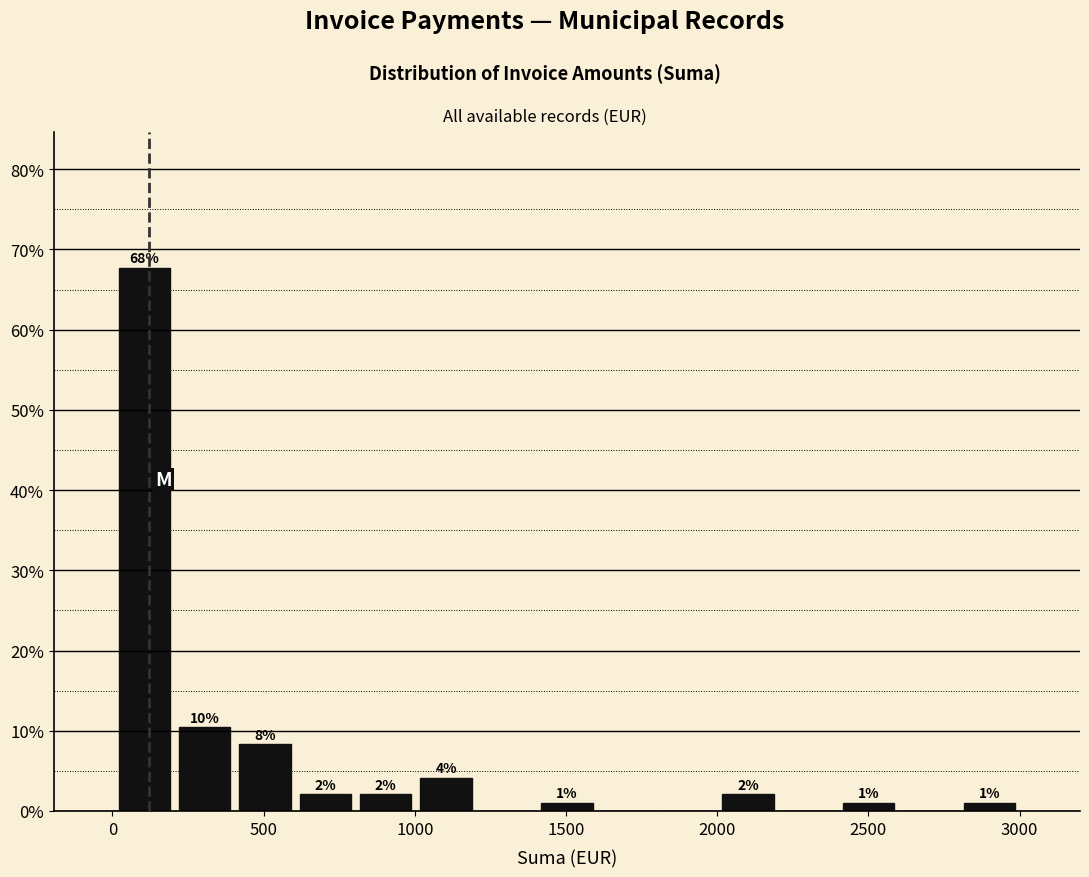

Around what value on the x-axis is the tallest bar? Give the approximate position of its centre, as read against the axis.

100